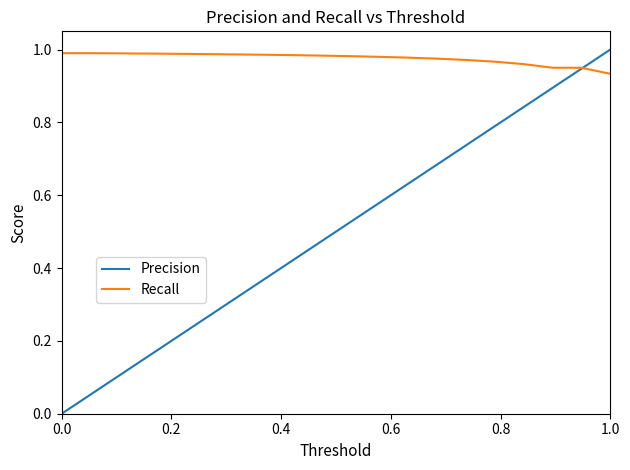

Is this an area chart (filled region under the line)?

No